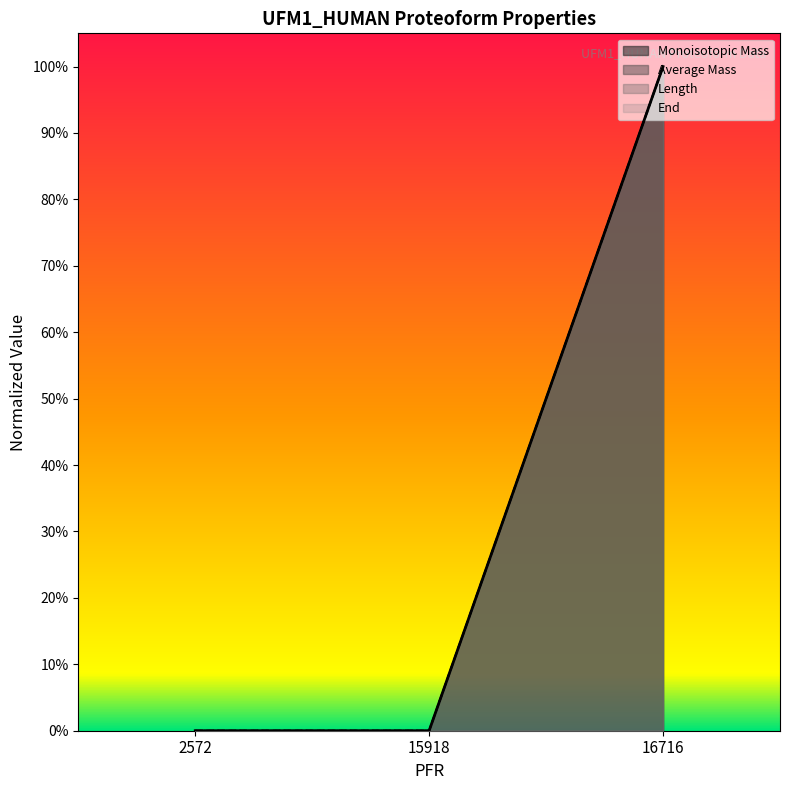

What is the average value of the Length series?

0.3